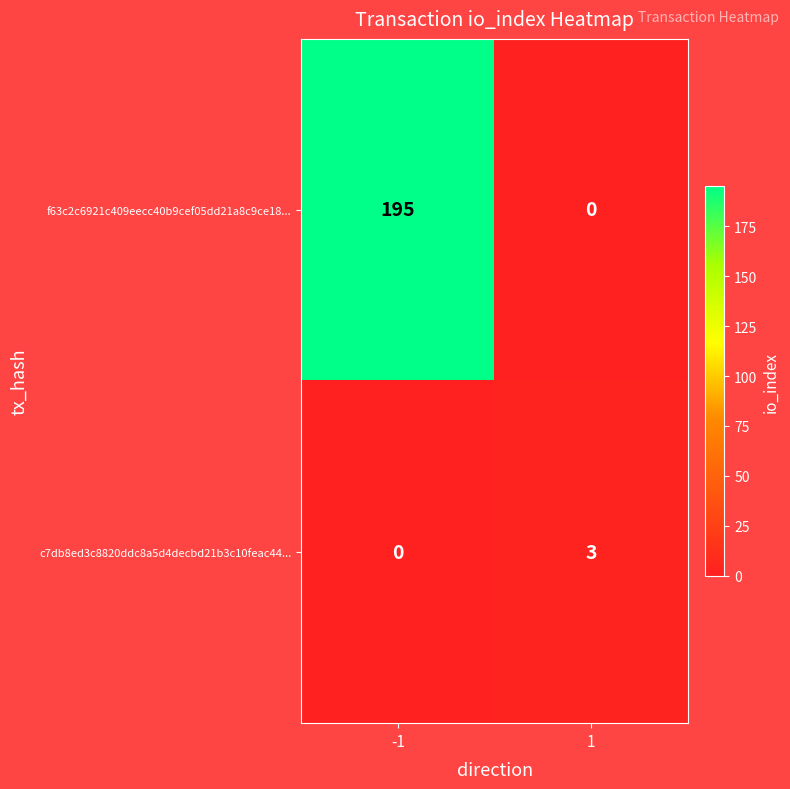

Is the value of c7db8ed3c8820ddc8a5d4decbd21b3c10feac44... at 1 greater than the value of f63c2c6921c409eecc40b9cef05dd21a8c9ce18... at 1?

Yes